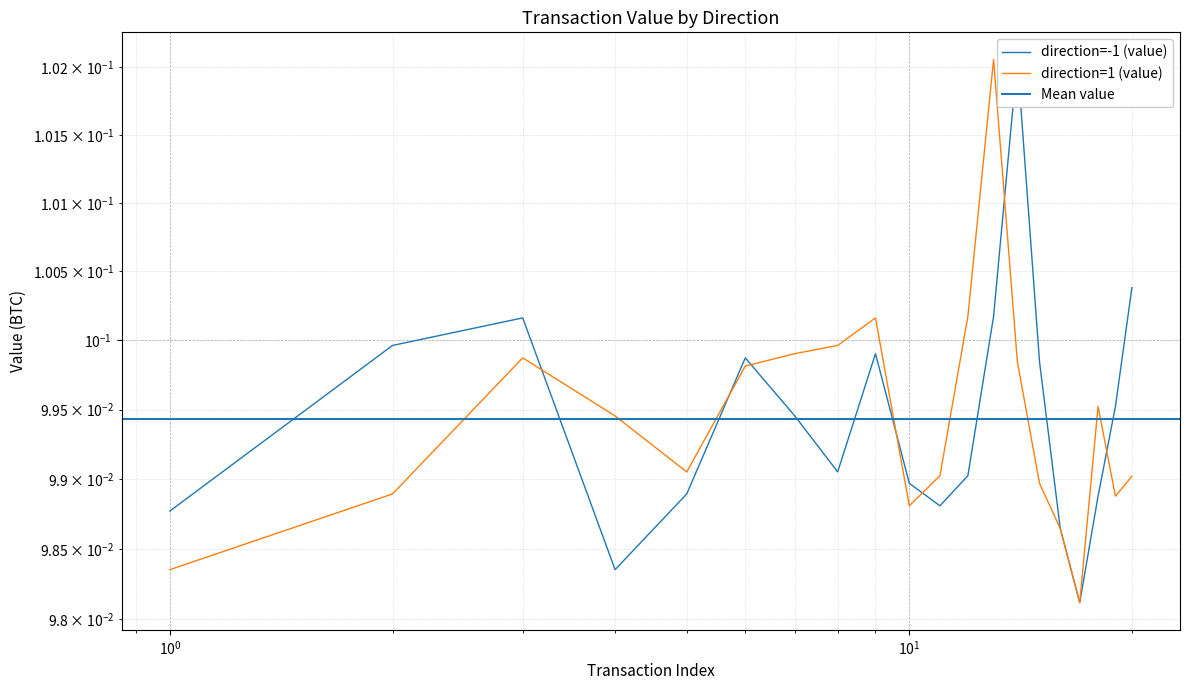

Is it true that direction=1 (value) equals 0.1 at 6?

True